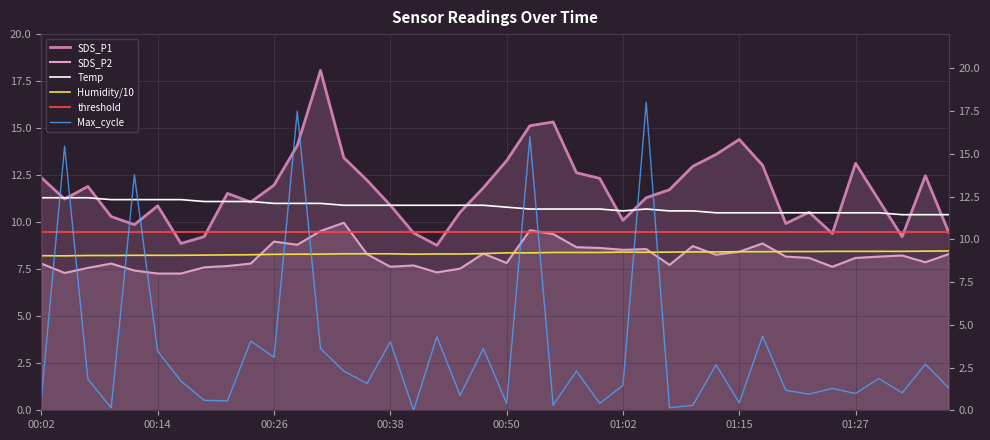

At how many categories does at least one series exceed 14?

7